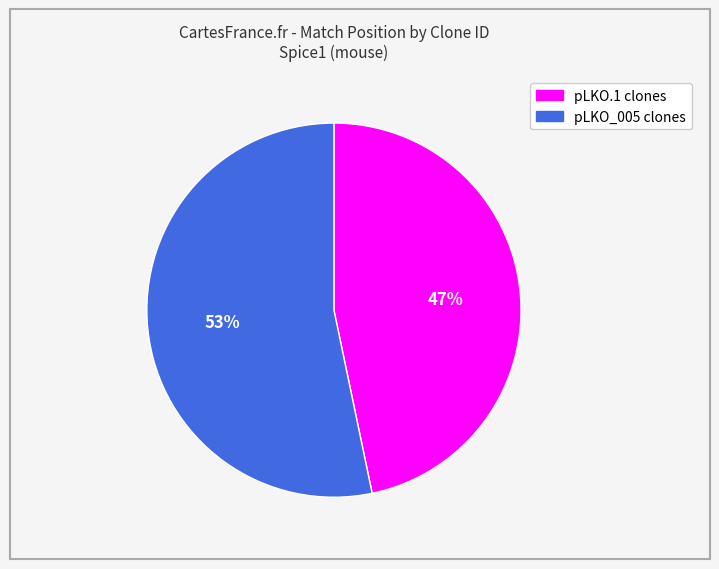

Is there any slice that represents more than half of the pie?

Yes